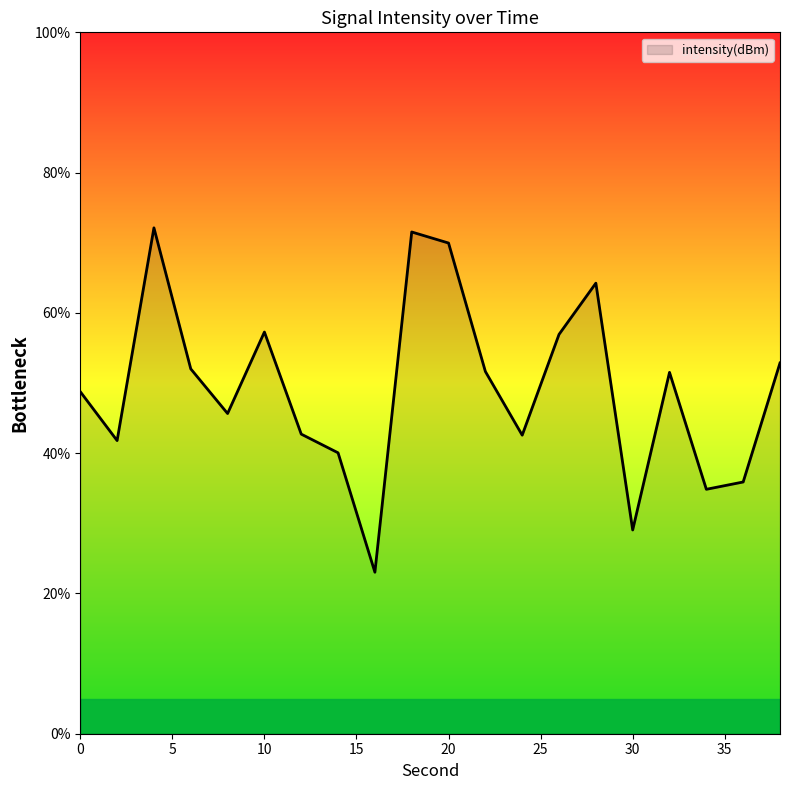

What is the maximum value shown in the chart?

72.1